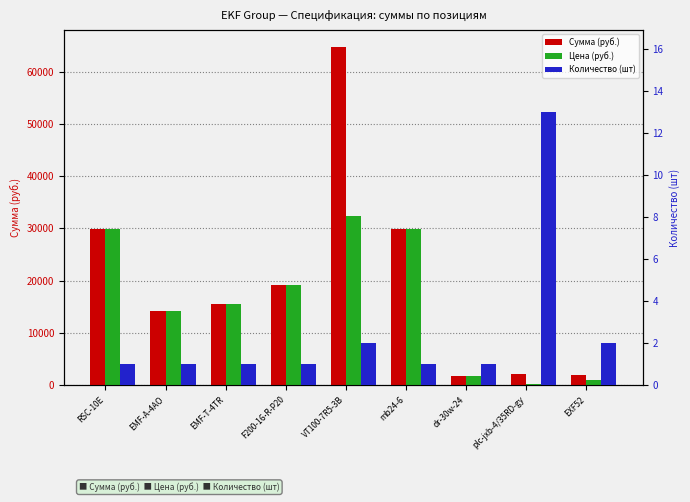

What is the maximum value for Цена (руб.)?

32364